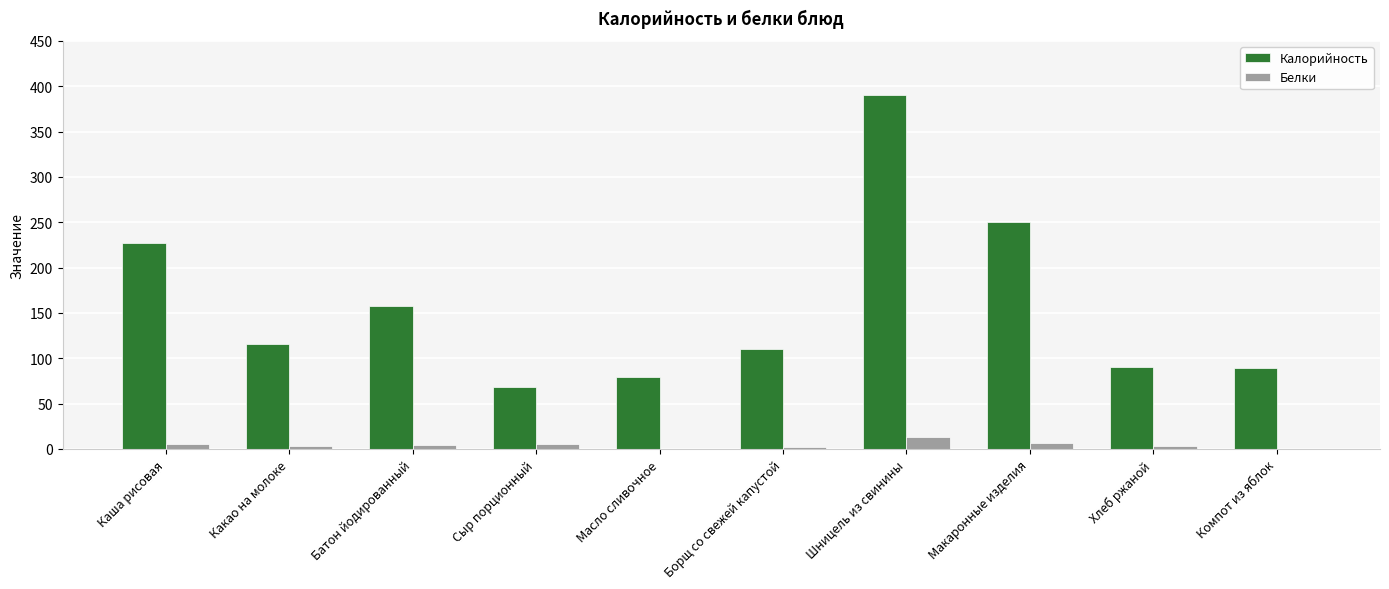

Is it true that Калорийность equals 90.0 at Хлеб ржаной?

True